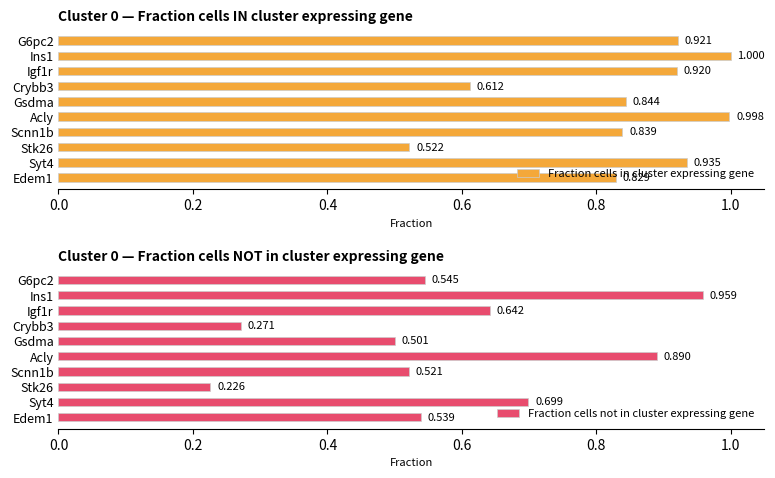

Reading right to left, what are all the values shown in this chart?

Fraction cells in cluster expressing gene: 0.8	0.9	0.5	0.8	1.0	0.8	0.6	0.9	1.0	0.9
Fraction cells not in cluster expressing gene: 0.5	0.7	0.2	0.5	0.9	0.5	0.3	0.6	1.0	0.5